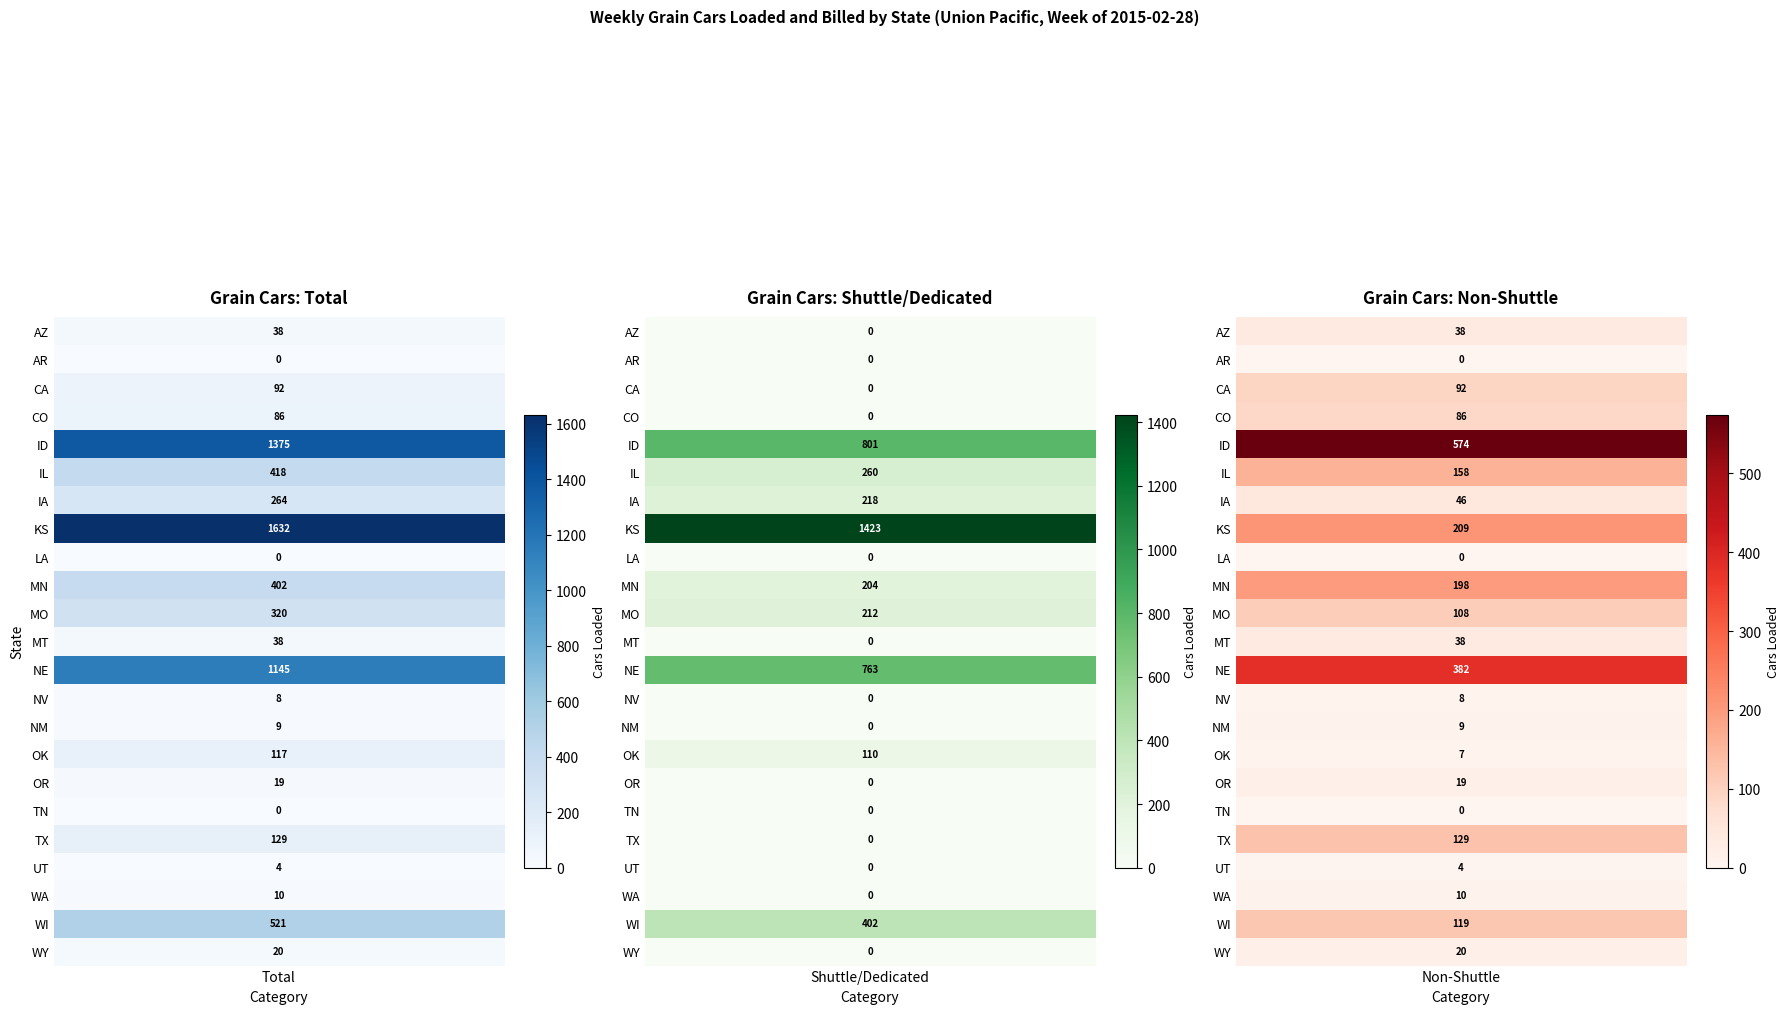

How many values in the KS series are below 1423?

1